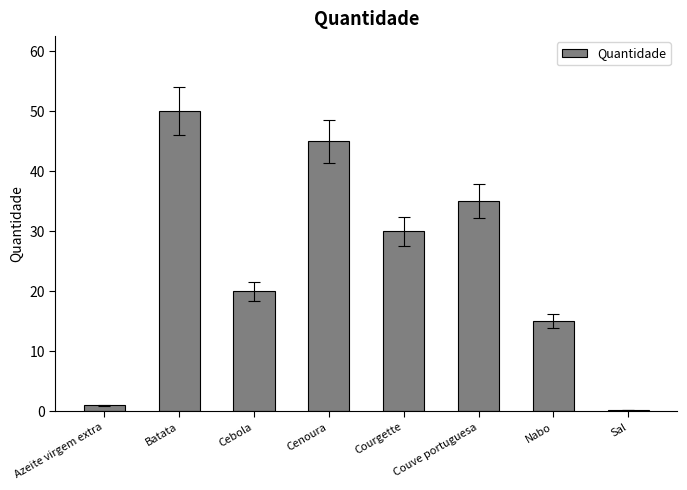

How many distinct data groups are displayed?

1